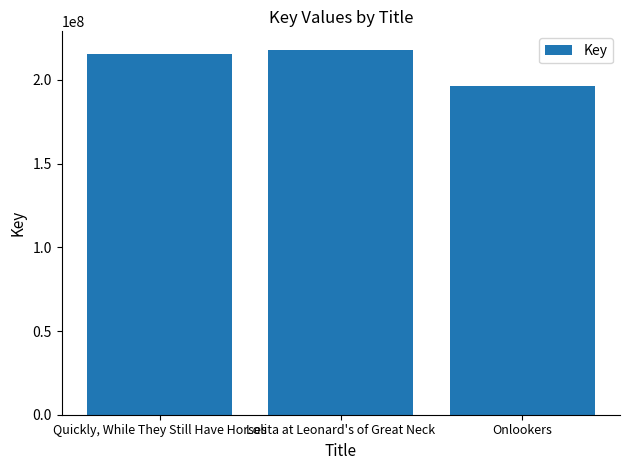

What value does the data have at Onlookers?

196182078